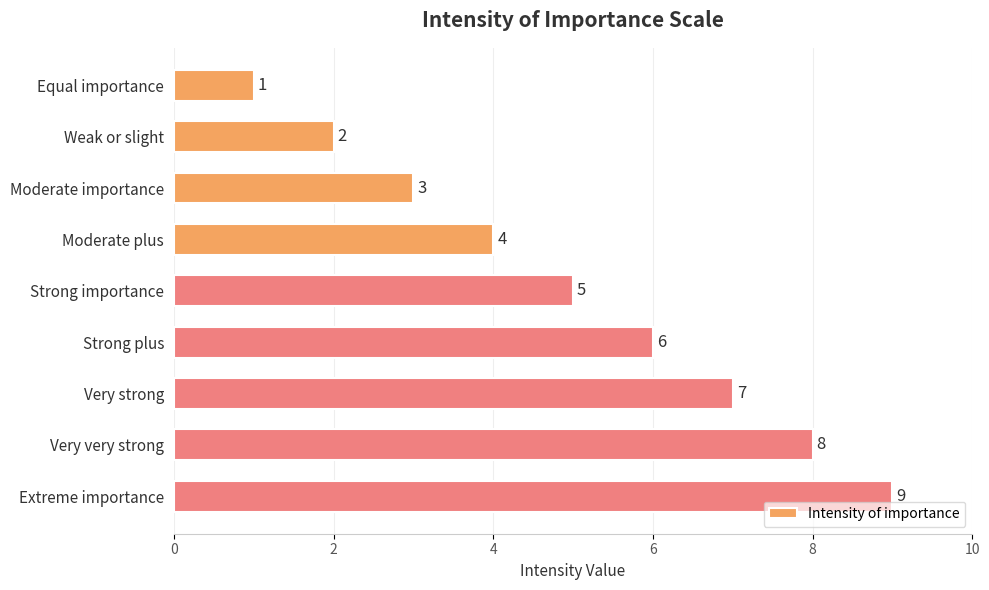

Count the number of data series in this chart.

1